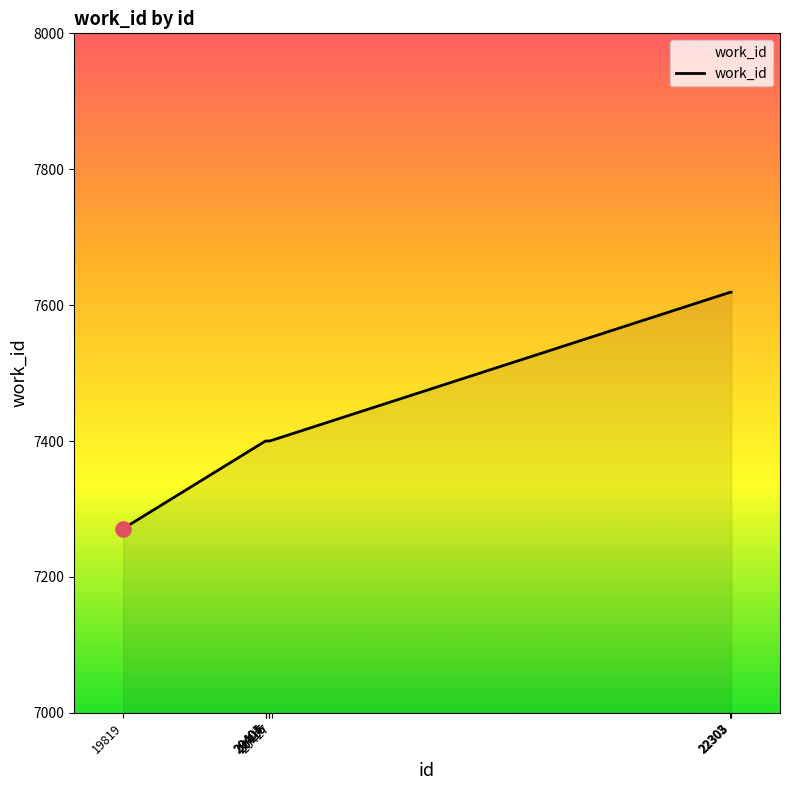

Which has a higher value, 20415 or 22303?

22303